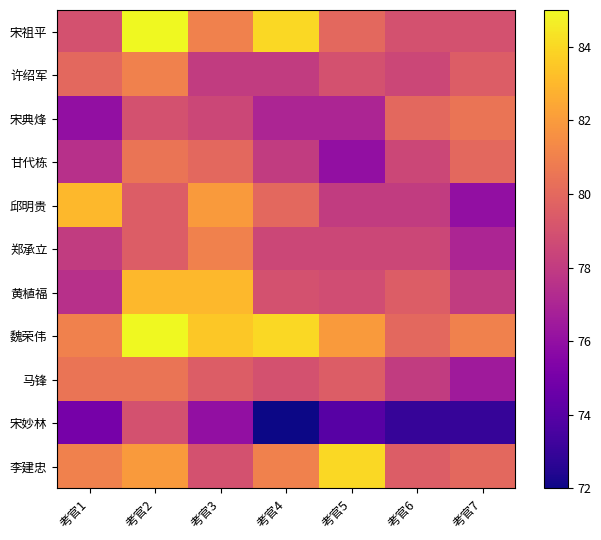

Between 考官3 and 考官4, which series saw the biggest shift?

黄植福